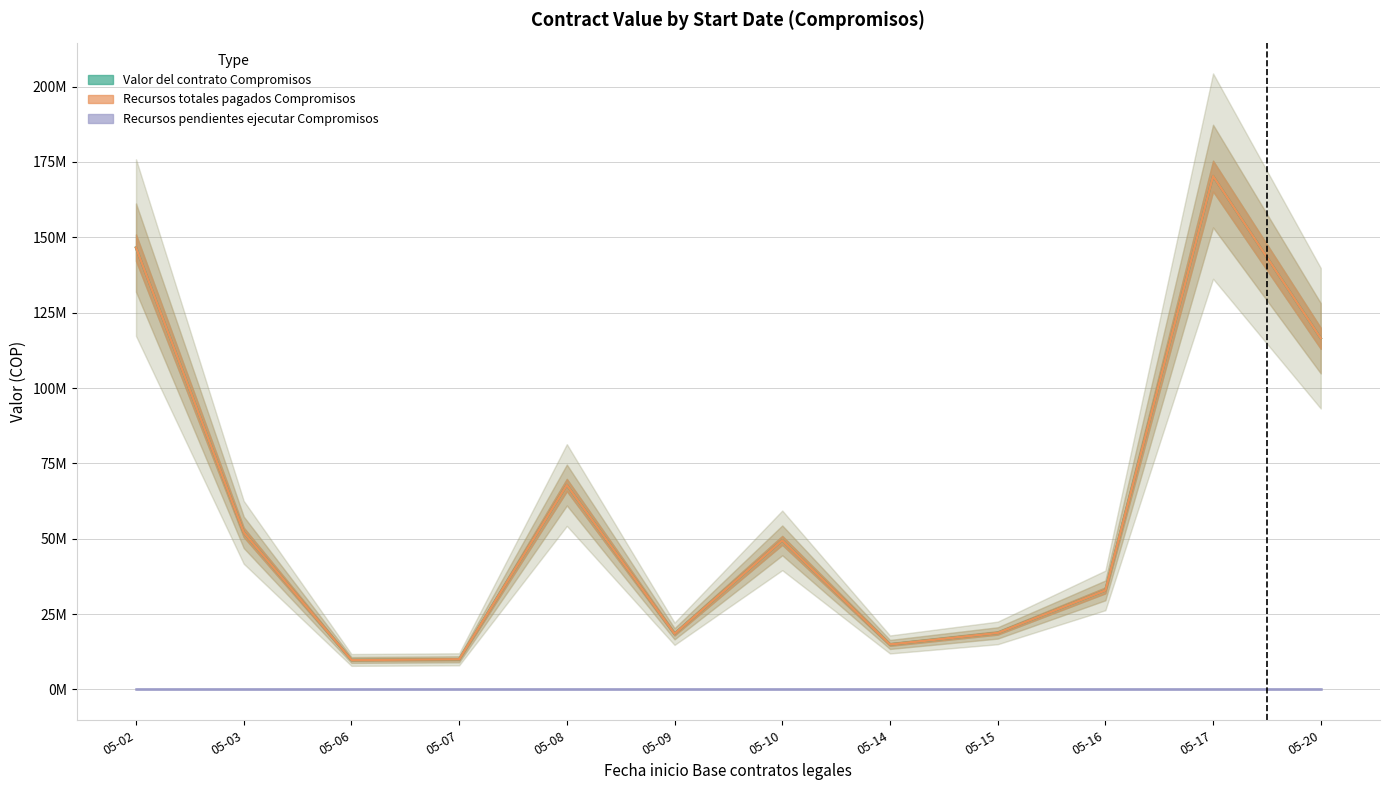

Is it true that Valor del contrato Compromisos equals 27401089 at 05-10?

False